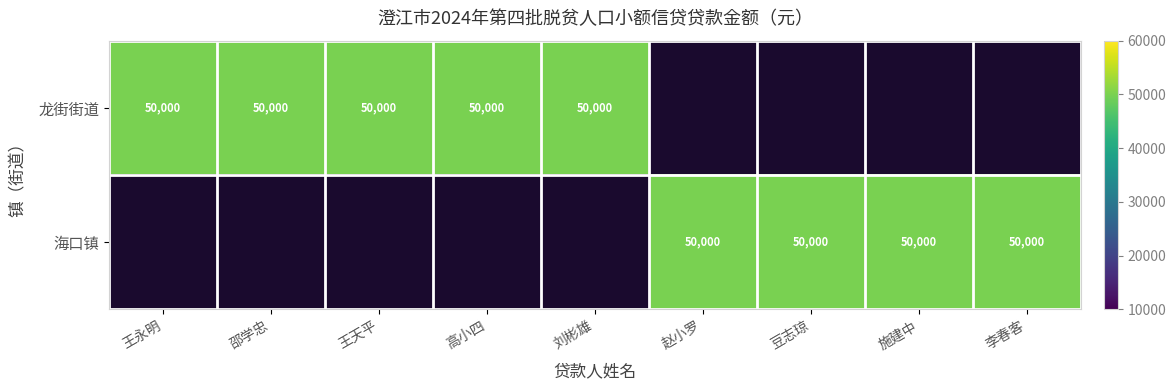

Rank the series by their average value, from lowest to highest.

海口镇, 龙街街道